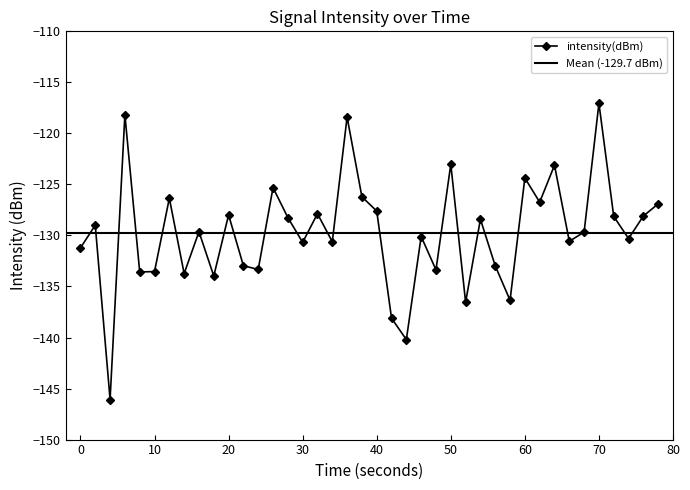

What is the average value?

-129.7